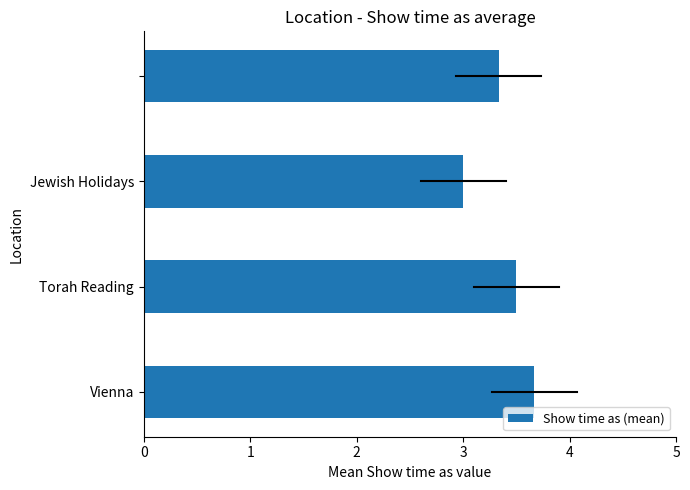

Reading bottom to top, what are all the values shown in this chart?

3.7	3.5	3.0	3.3